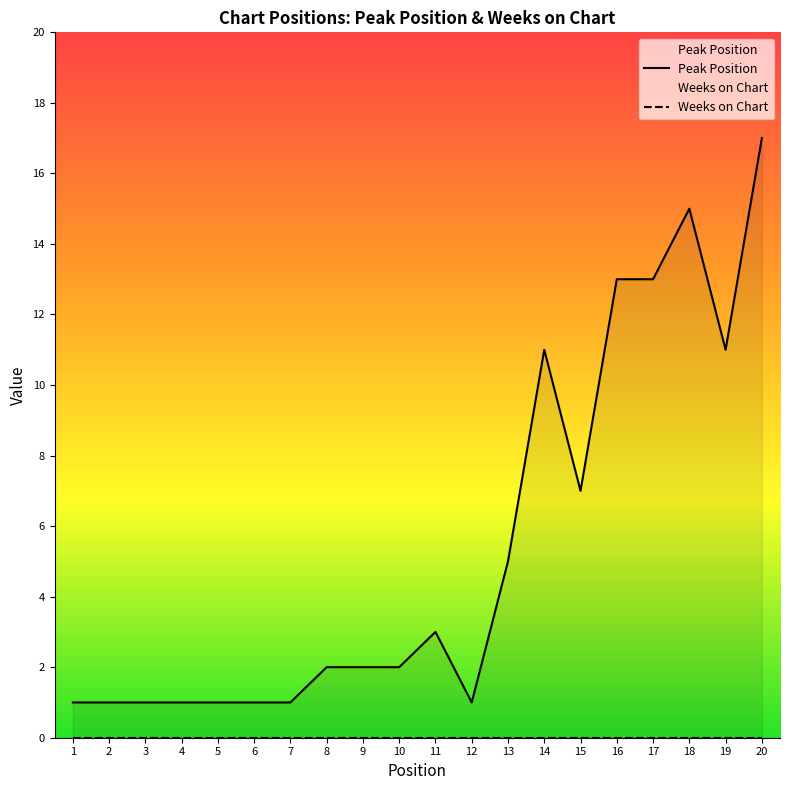

What is the total value across all series at 16?

13